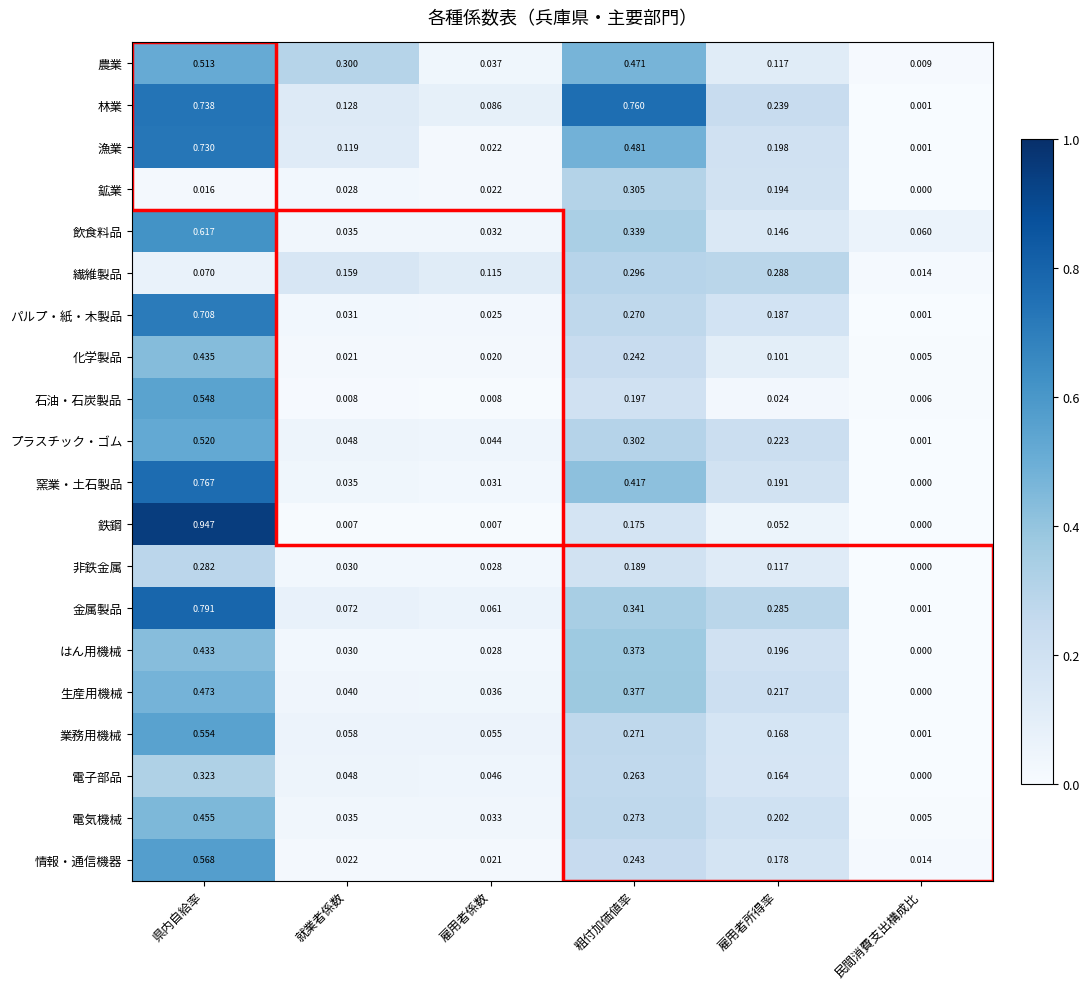

Is the value of 農業 at 雇用者所得率 greater than the value of はん用機械 at 県内自給率?

No